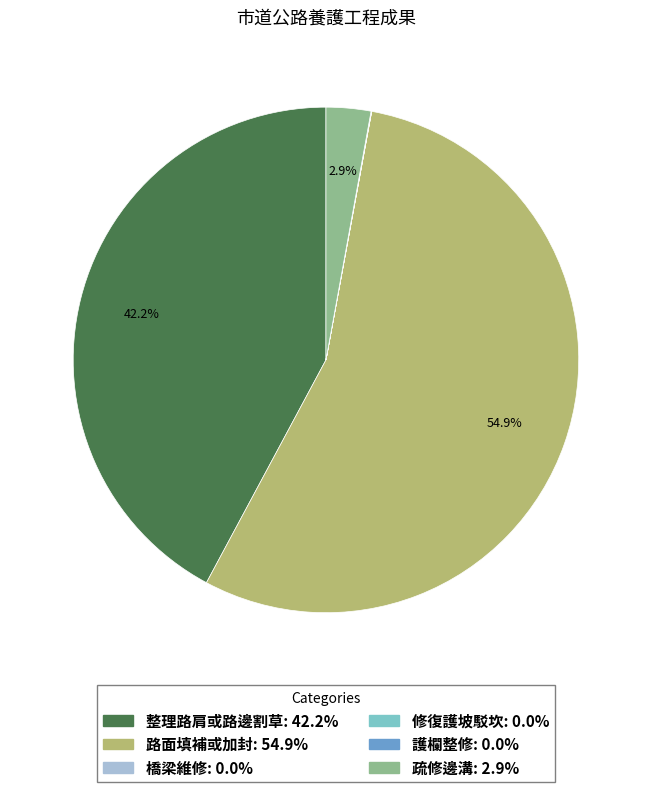

Is it true that 整理路肩或路邊割草 is 53% of the pie?

False